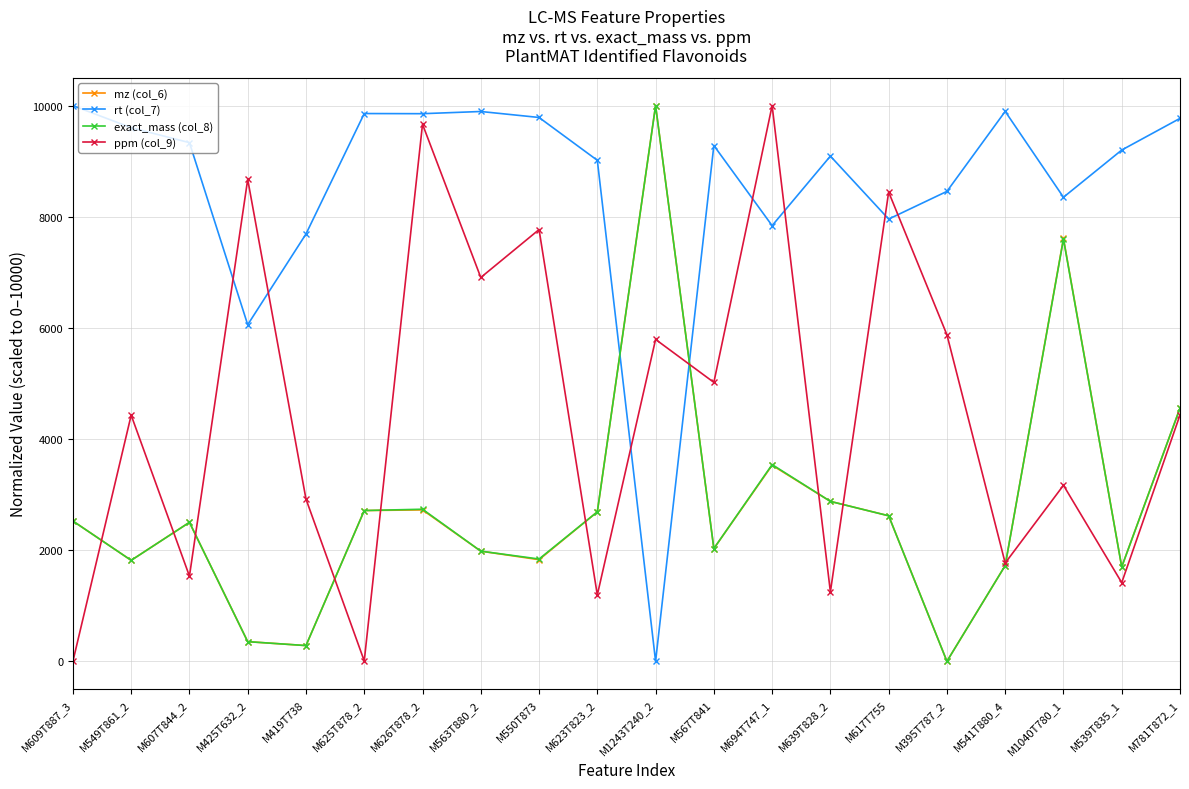

How many data points in mz (col_6) are above 2524?

10